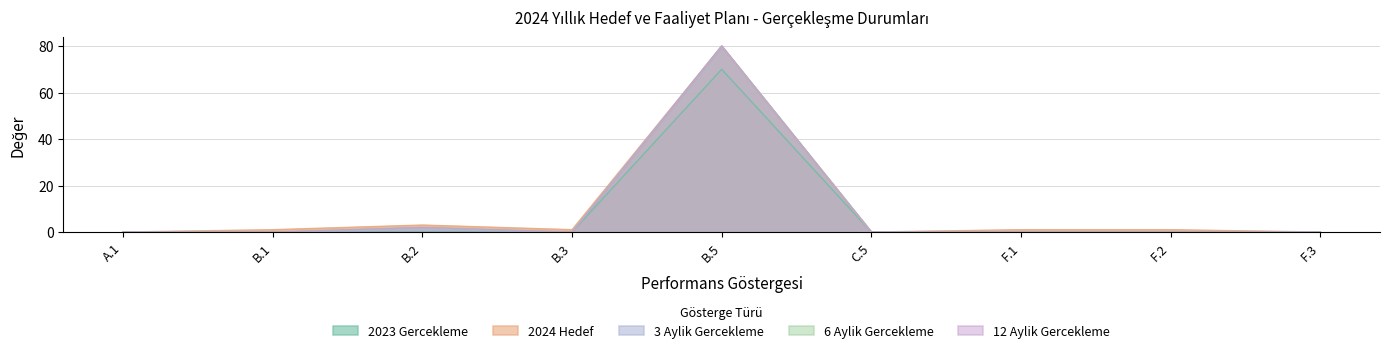

Count the number of data series in this chart.

5